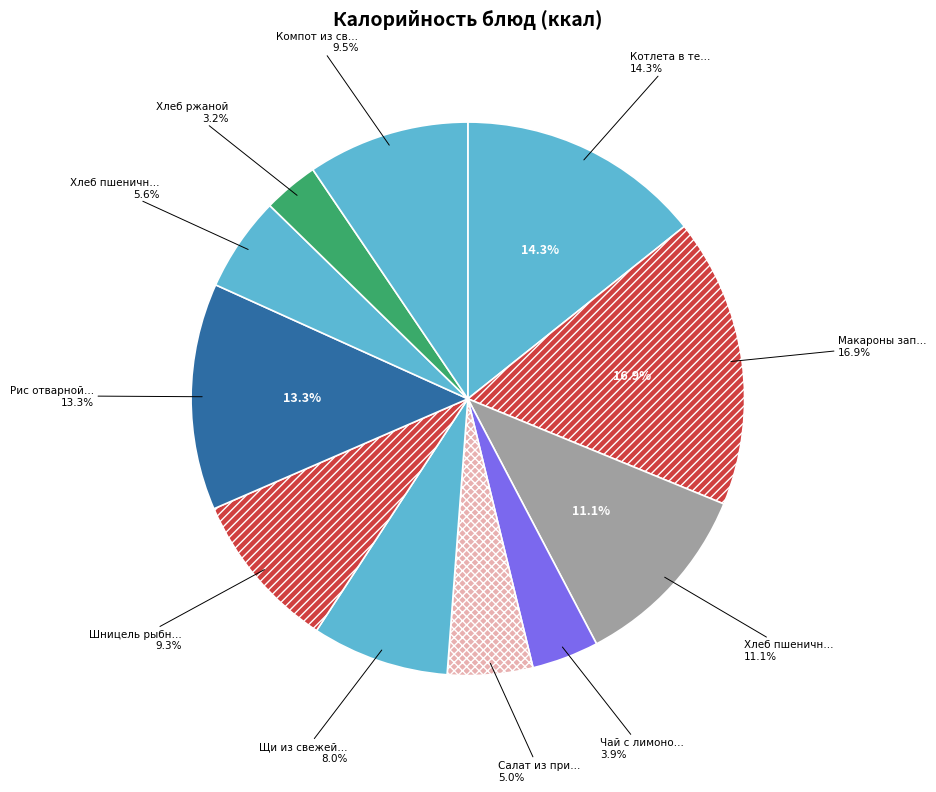

The Котлета в тесте slice represents 14% of the pie. True or false?

True